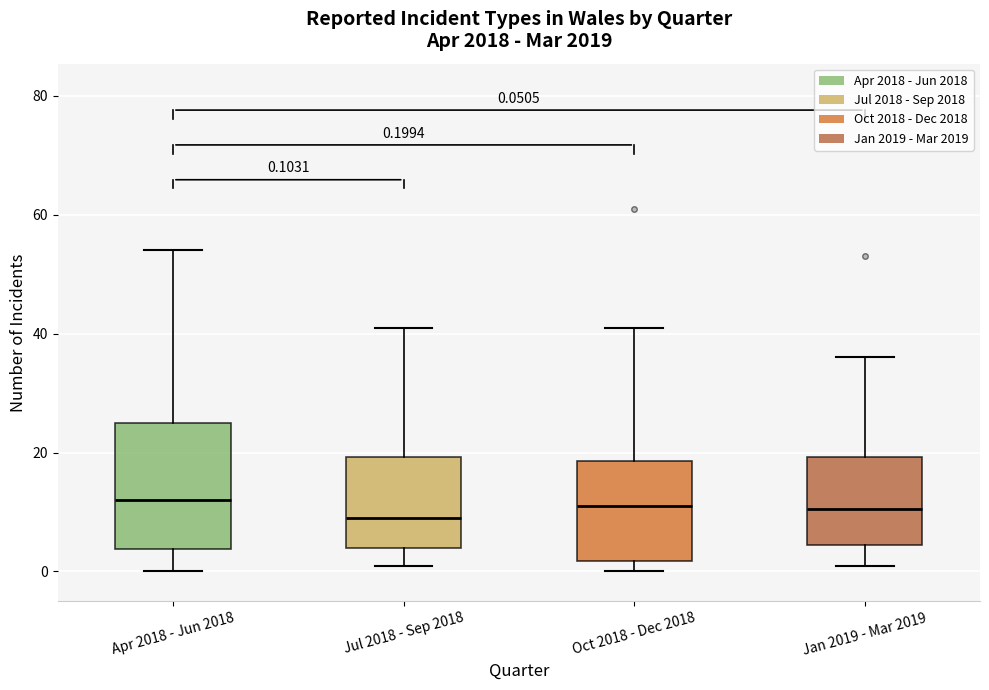

Which box is the tallest, from its lower edge to its upper edge?

Apr 2018 - Jun 2018